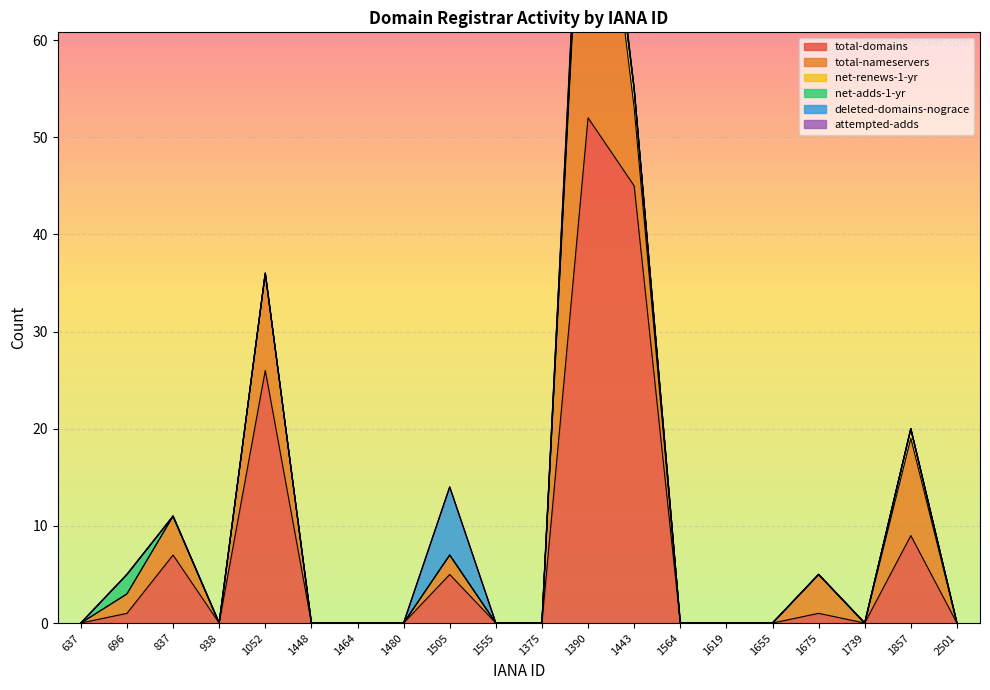

Rank the categories by attempted-adds value from lowest to highest.

637, 696, 837, 938, 1052, 1448, 1464, 1480, 1505, 1555, 1375, 1443, 1564, 1619, 1655, 1675, 1739, 1857, 2501, 1390